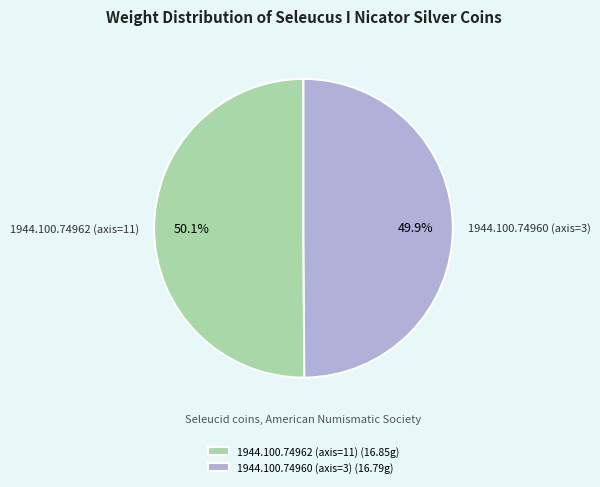

Approximately how many times larger is the value at 1944.100.74960 (axis=3) compared to 1944.100.74962 (axis=11)?

1.0